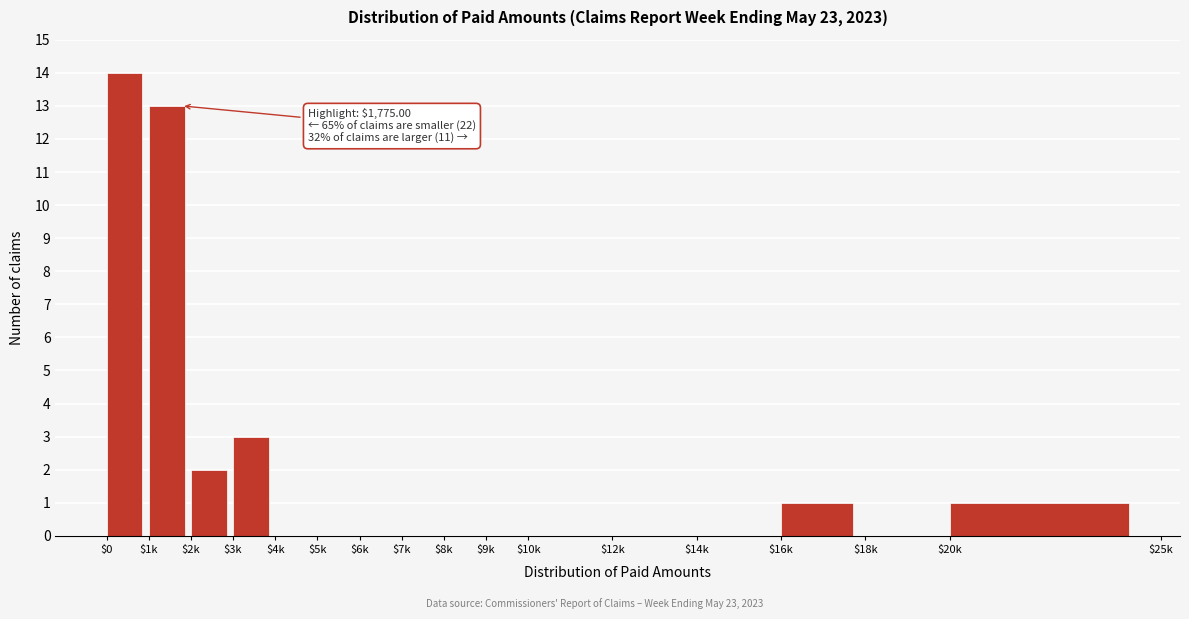

At which category does the chart reach its peak across all series?

$0